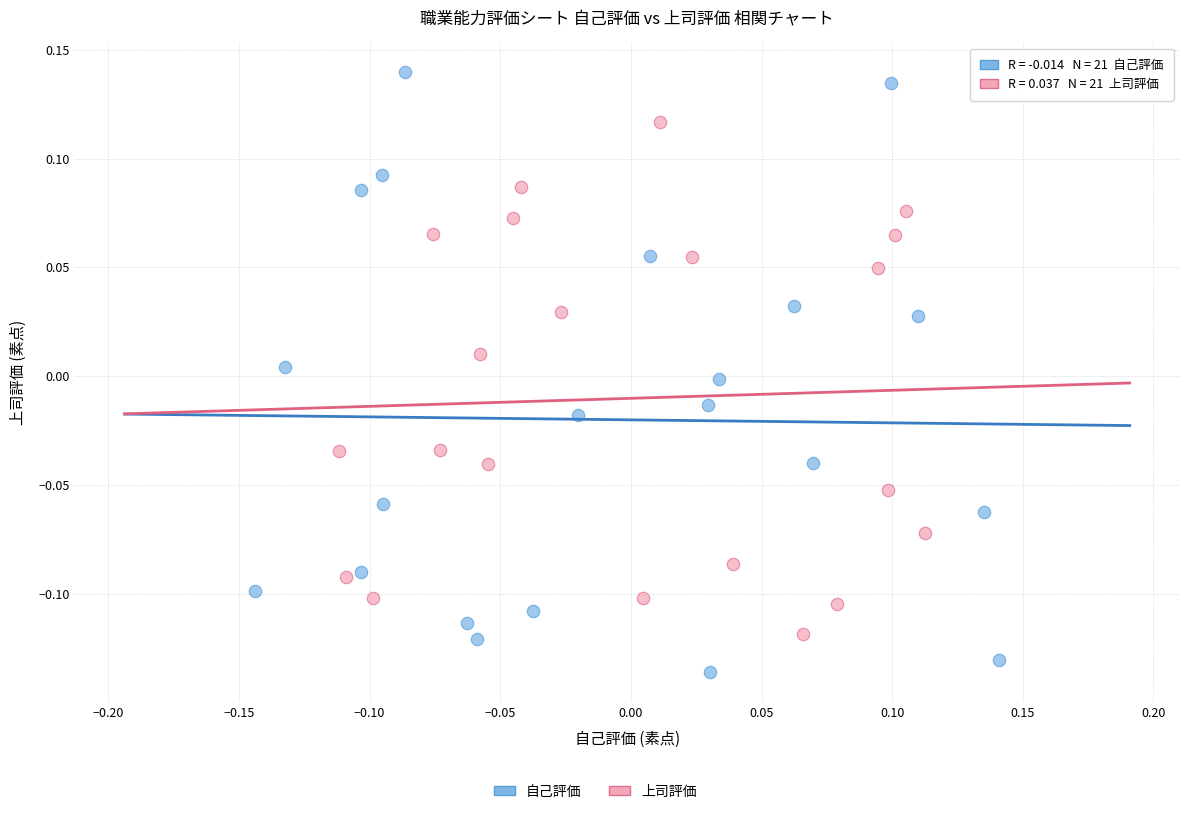

Which series reaches the maximum Y coordinate?

自己評価